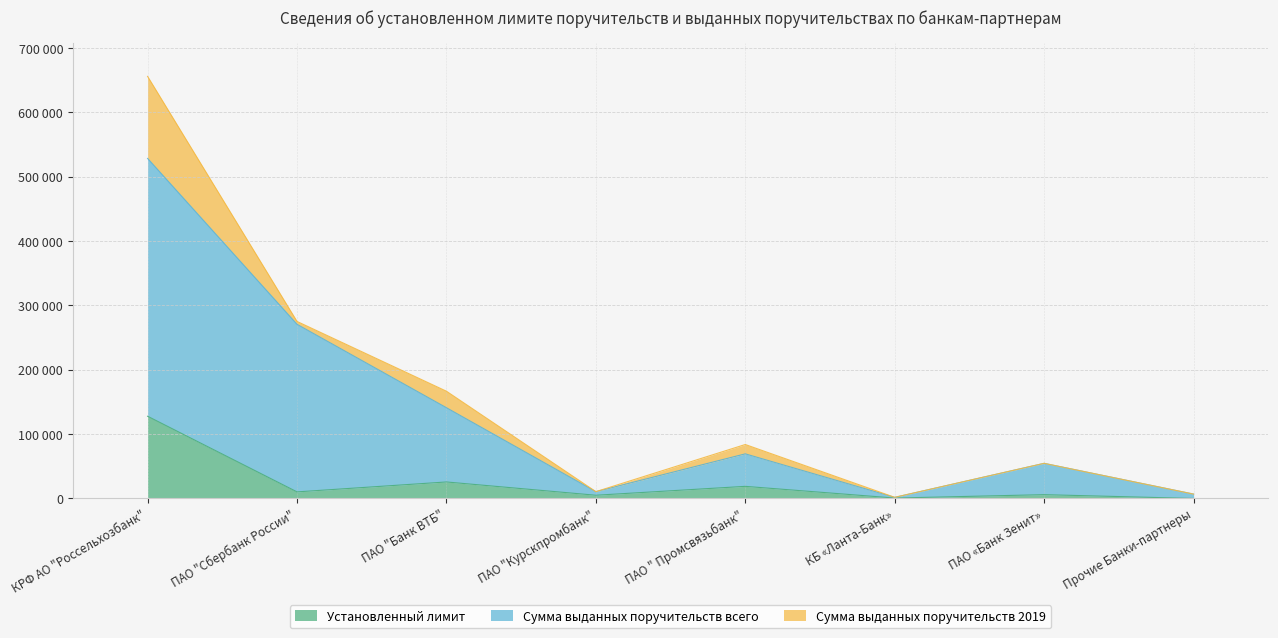

What is the label of the 5th point from the left?

ПАО " Промсвязьбанк"